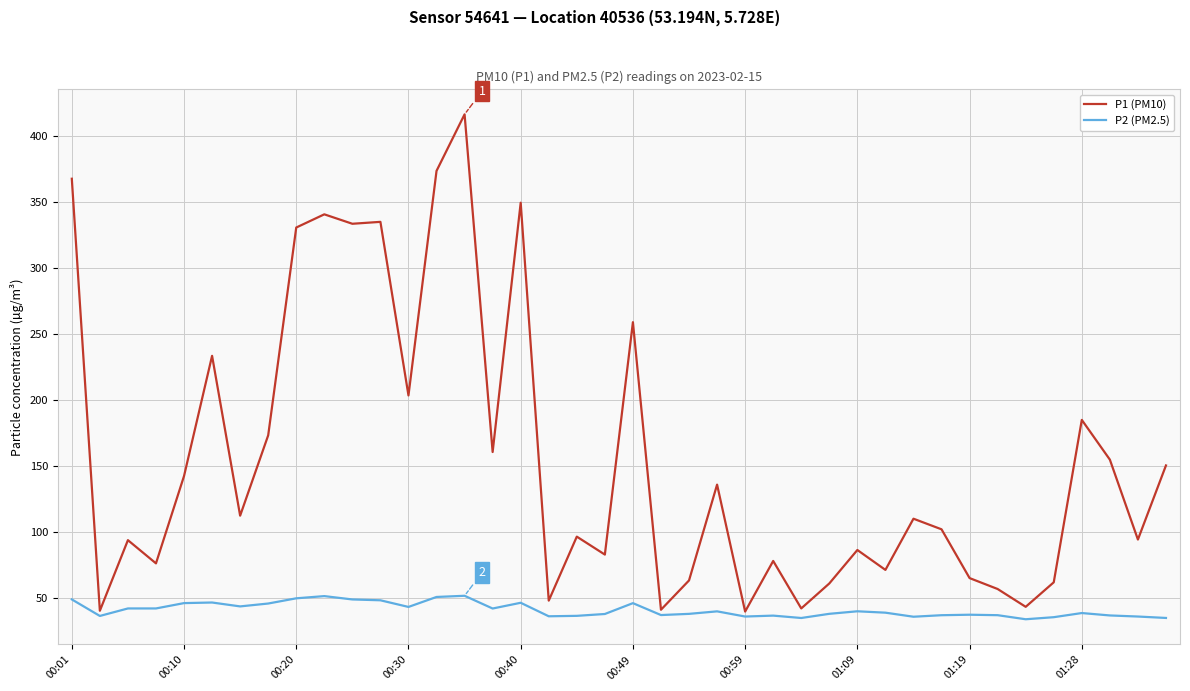

What is the greatest value displayed?

416.2